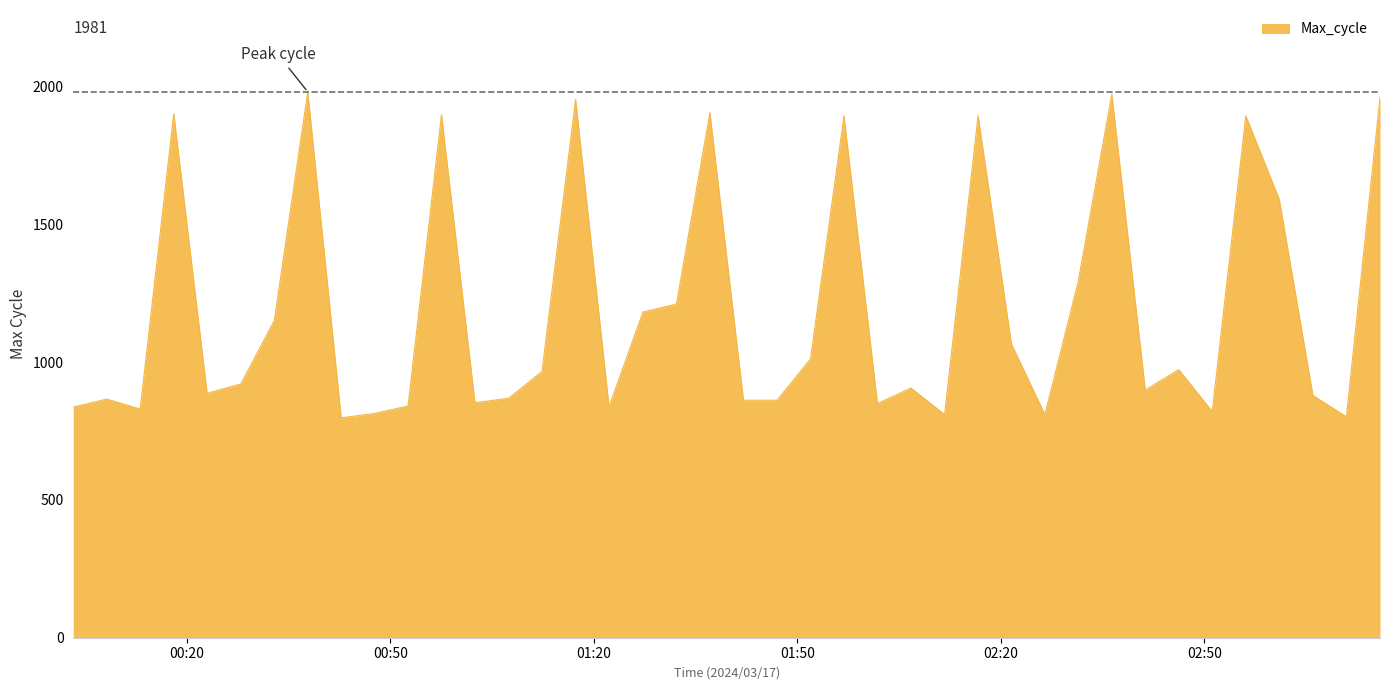

Does the chart have visible grid lines?

No